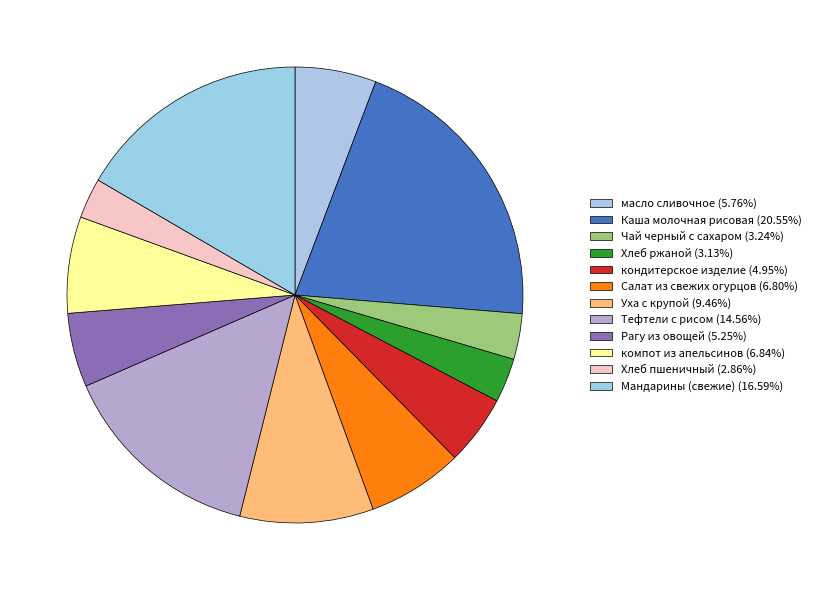

To the nearest percent, what is the combined percentage of Каша молочная рисовая and Хлеб ржаной?

24%